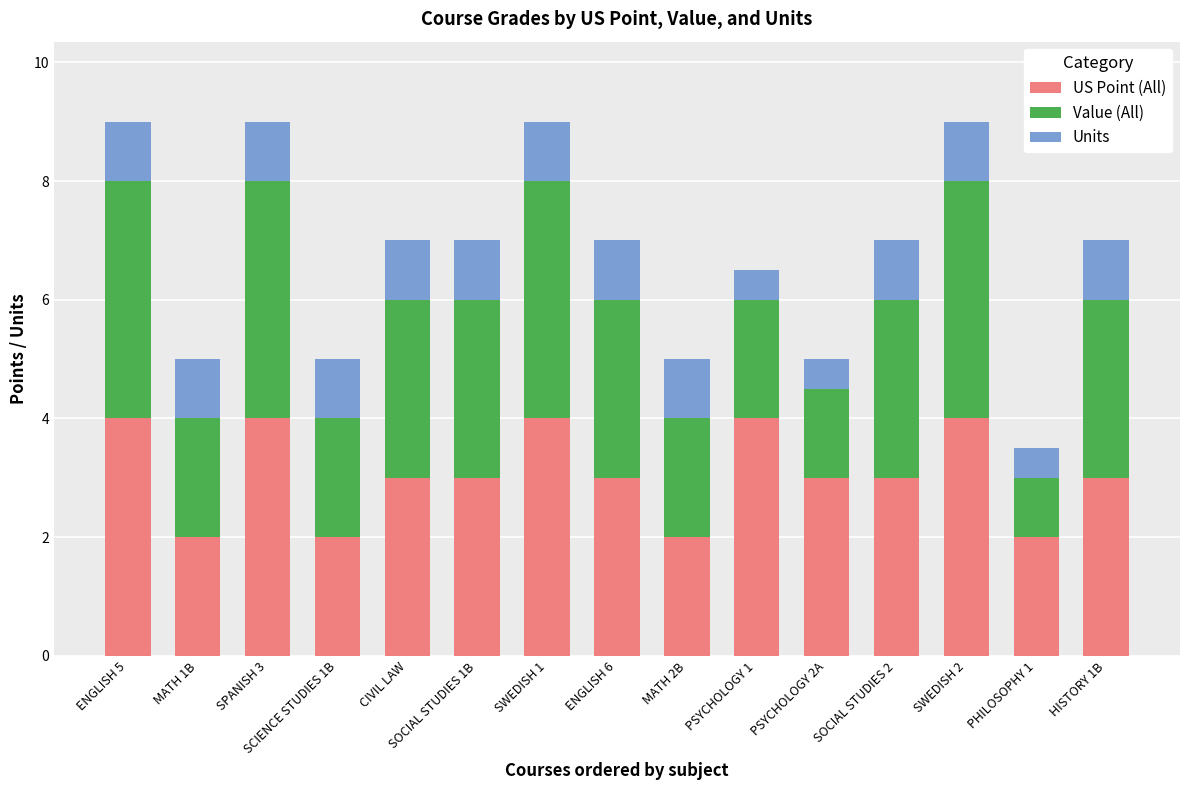

What is the minimum value for US Point (All)?

2.0